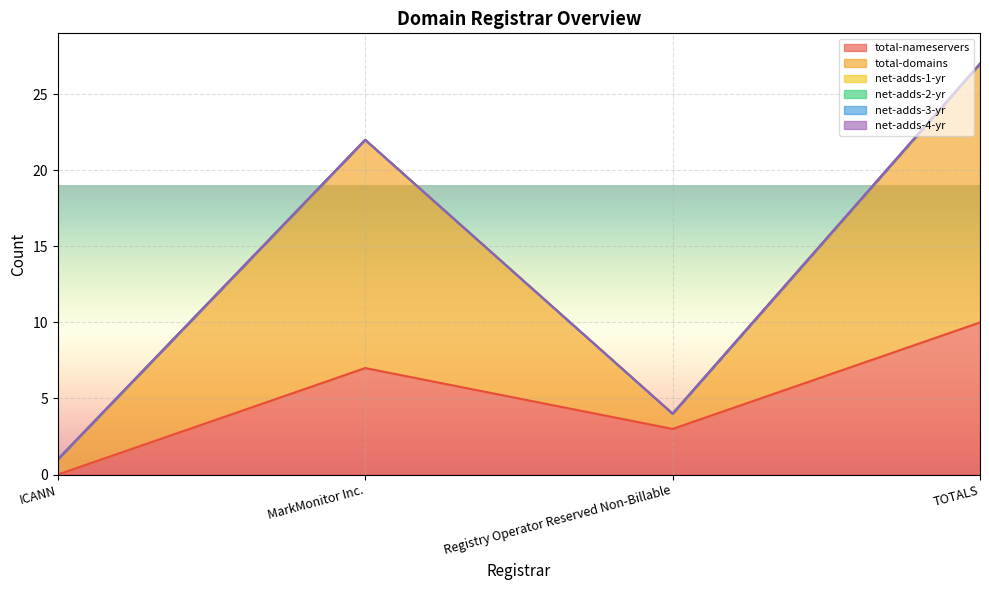

Reading left to right, extract all data points from this chart.

total-nameservers: 0	7	3	10
total-domains: 1	15	1	17
net-adds-1-yr: 0	0	0	0
net-adds-2-yr: 0	0	0	0
net-adds-3-yr: 0	0	0	0
net-adds-4-yr: 0	0	0	0